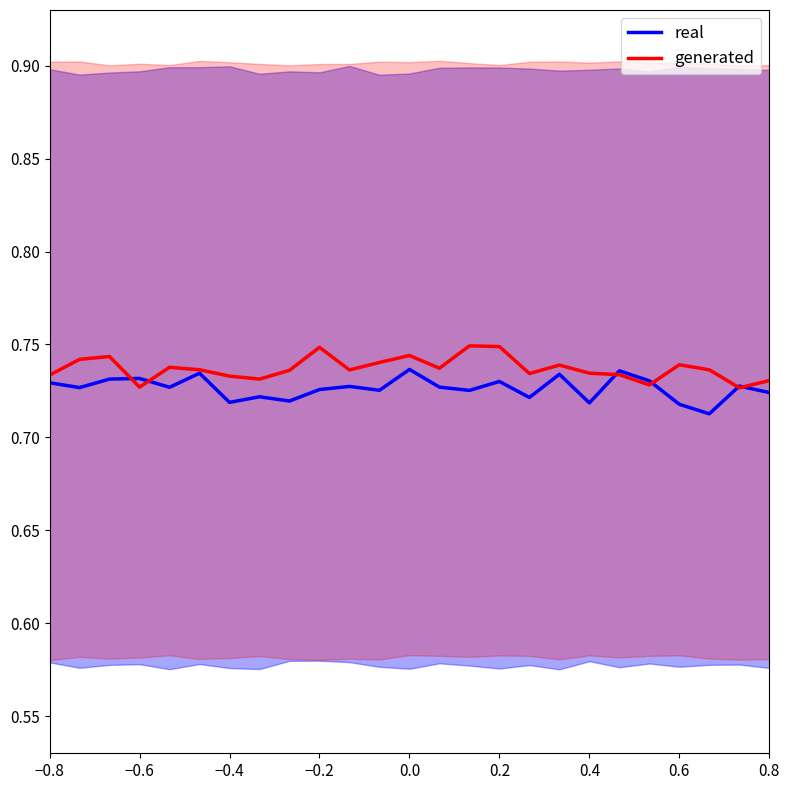

True or false: real and generated intersect in this chart.

True